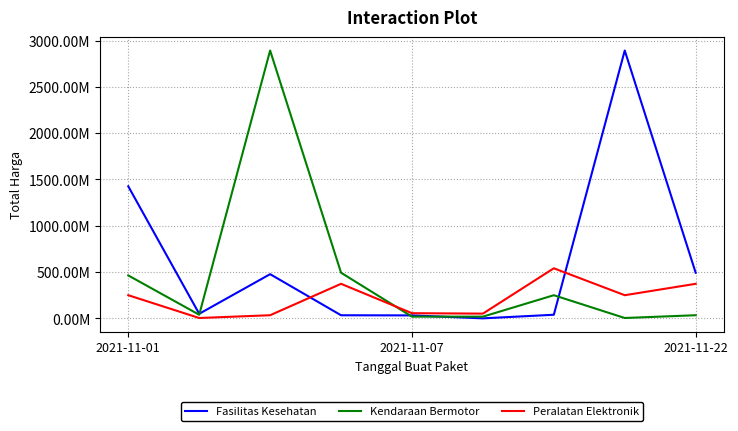

Which series has the largest total across all categories?

Fasilitas Kesehatan